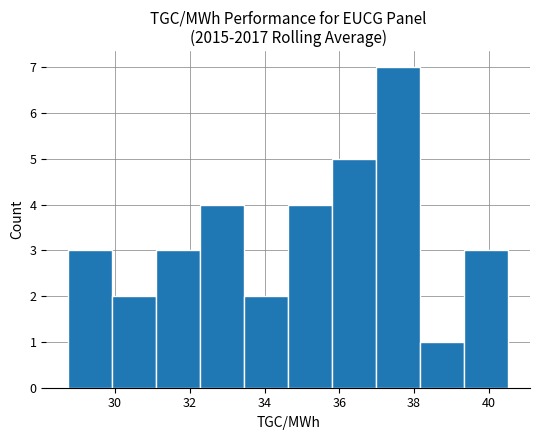

Reading left to right, list every bar in this chart as the range it spans on the x-axis followed by its height. Neither the bar edges nor the heights are printed on the chart, so give them approximately, as read against the axes.

28.8 to 30.0: 3
30.0 to 31.2: 2
31.2 to 32.2: 3
32.2 to 33.4: 4
33.4 to 34.6: 2
34.6 to 35.8: 4
35.8 to 37.0: 5
37.0 to 38.2: 7
38.2 to 39.4: 1
39.4 to 40.6: 3